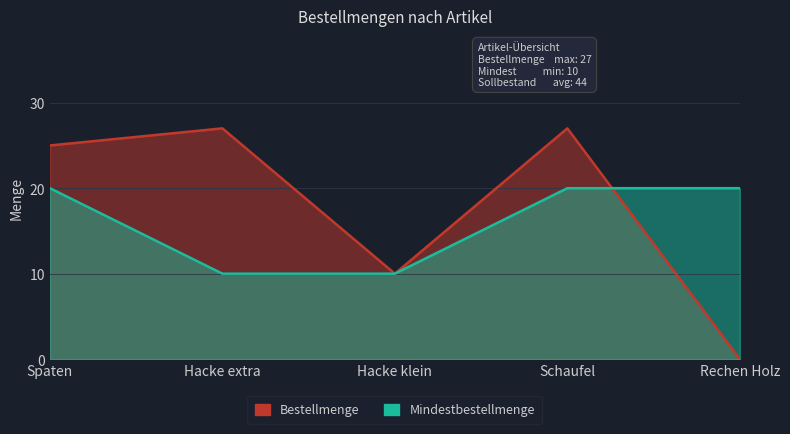

Which series has the largest total across all categories?

Bestellmenge